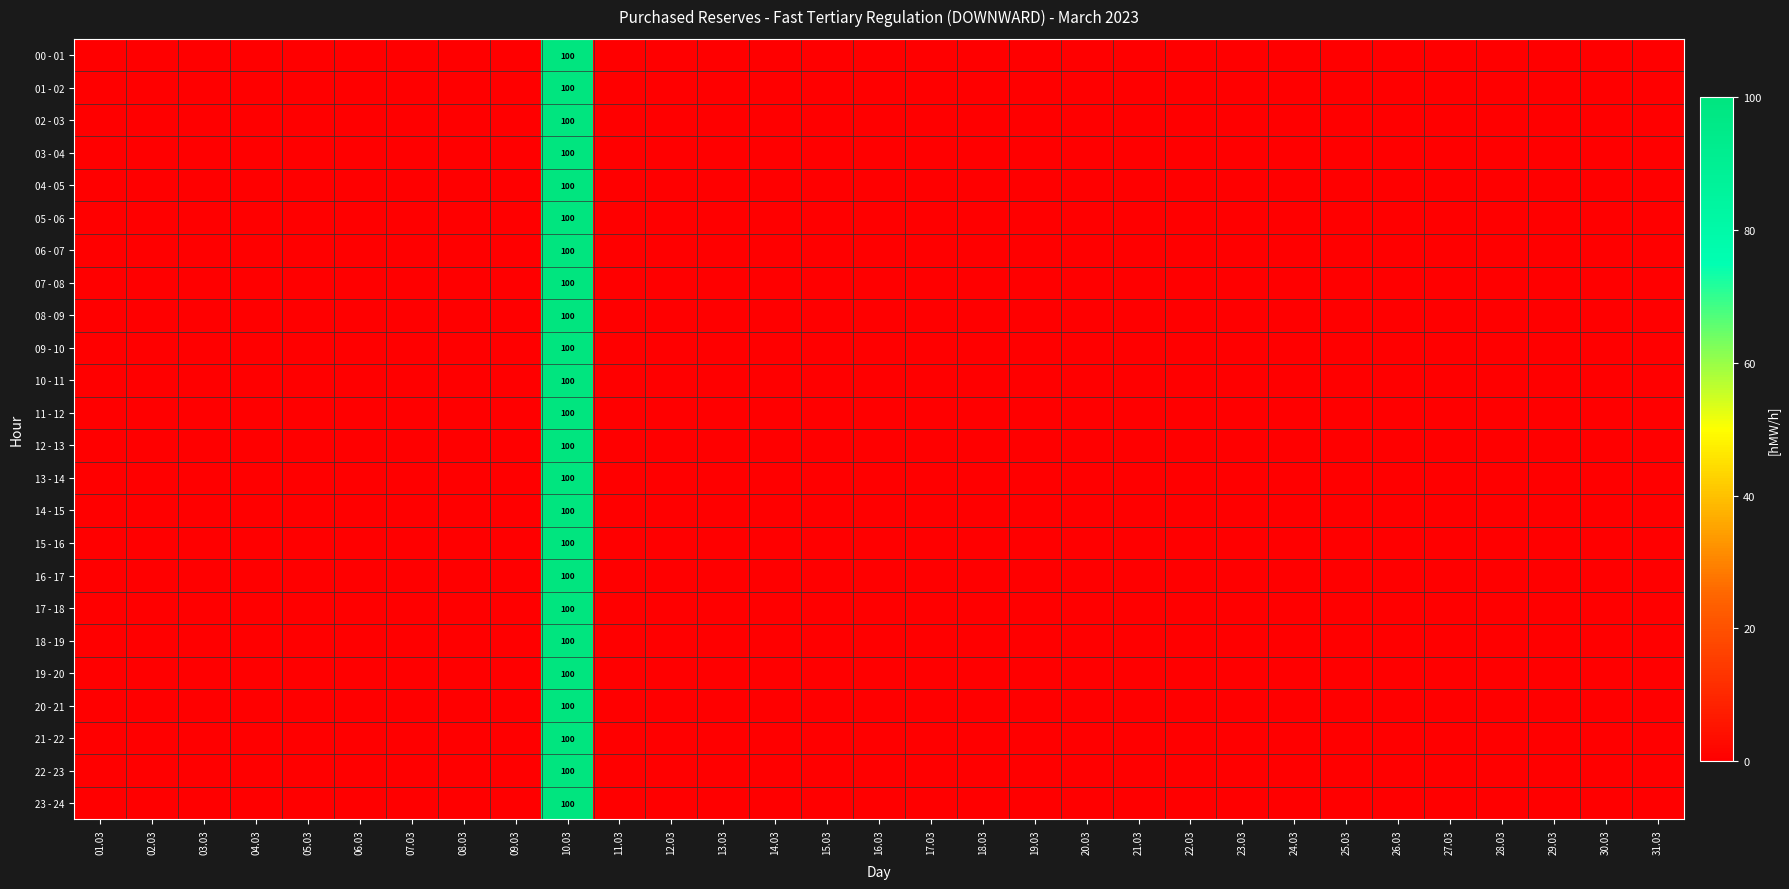

Which series changed the most between 03.03 and 23.03?

00 - 01